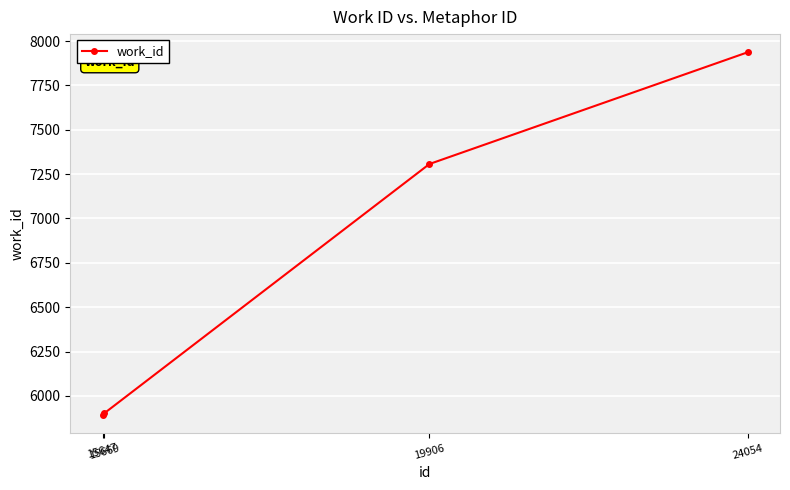

What is the sum of all values?

27039